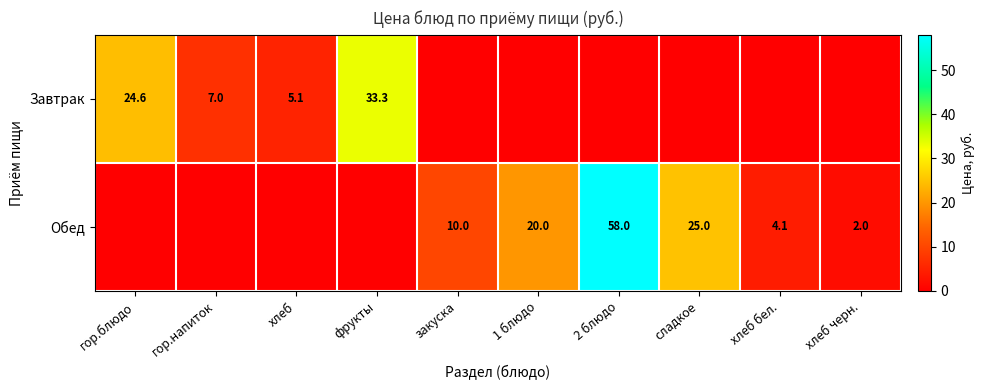

How many categories are shown in the chart?

10